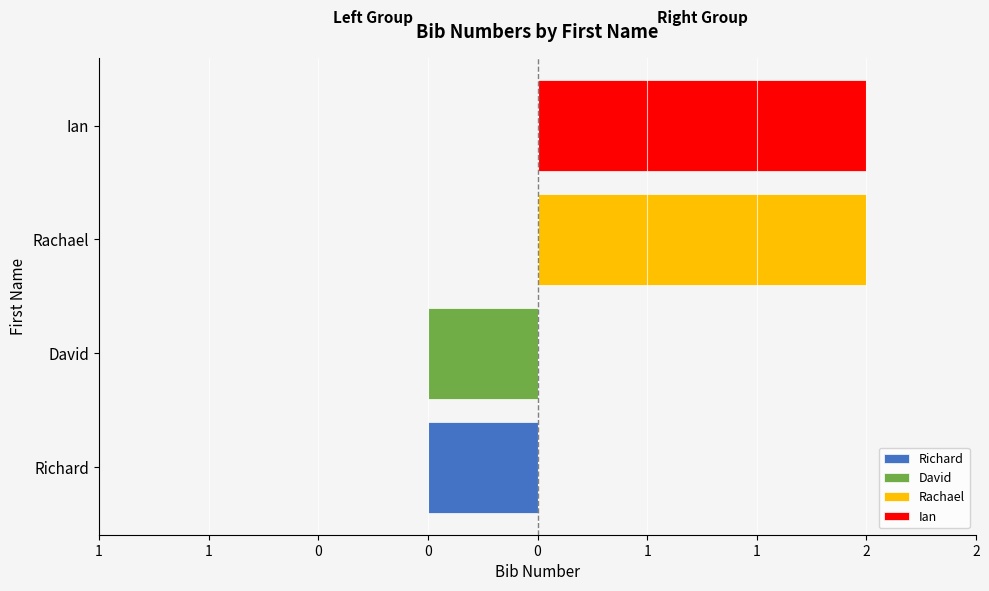

What are all the series names shown in the legend?

Richard, David, Rachael, Ian